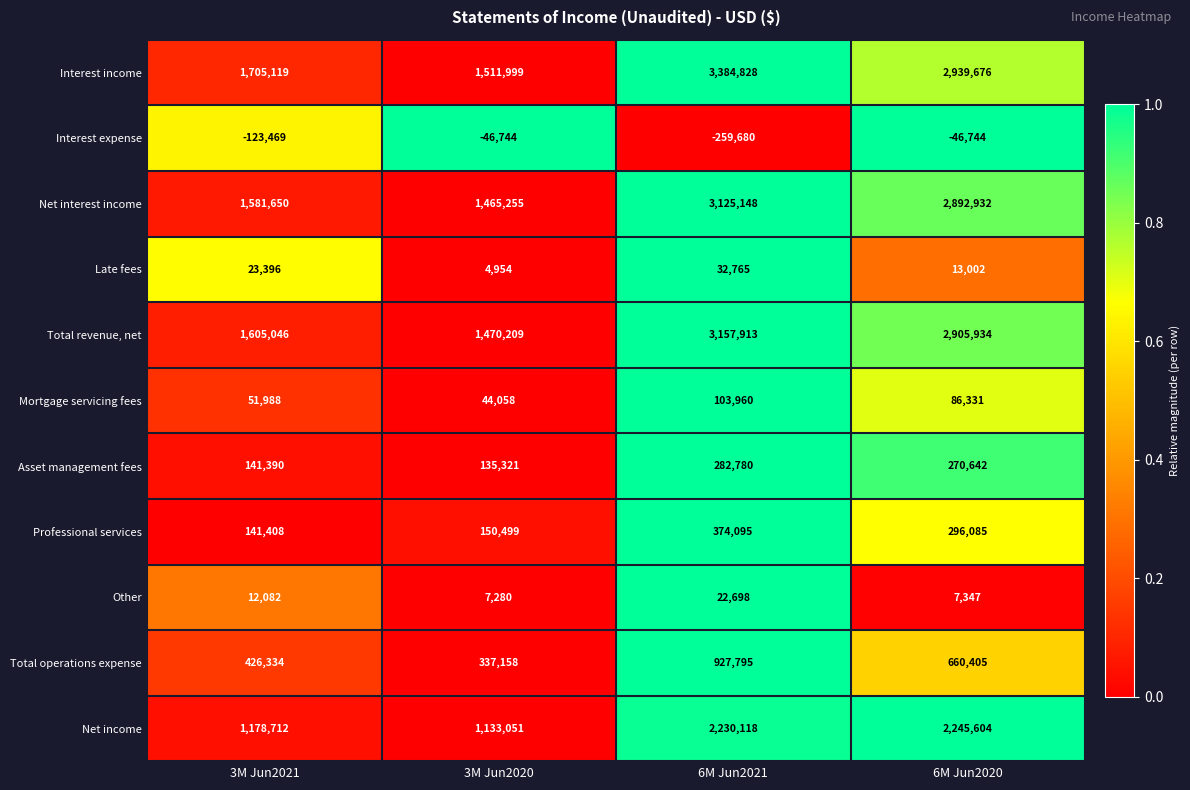

What is the difference between the highest and lowest values at 3M Jun2021?

1828588